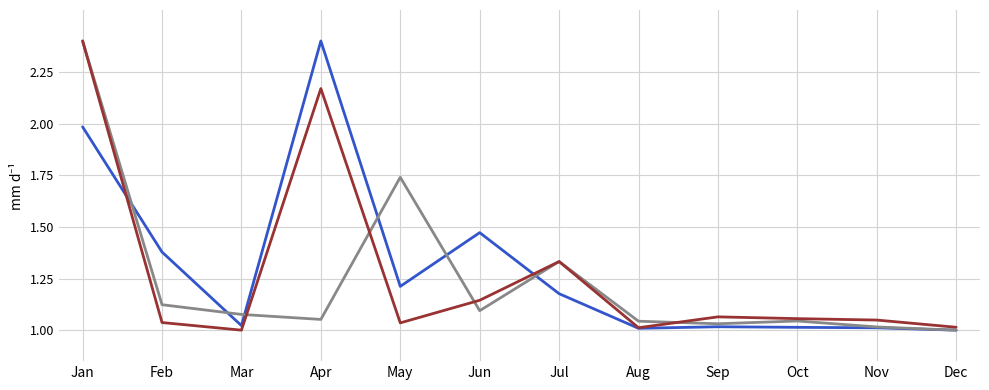

What is the total value across all series at Jan?

6.8